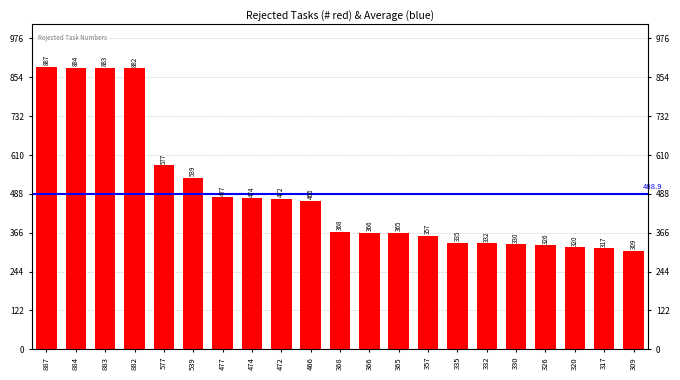

What is the difference between the maximum and second lowest values?

570